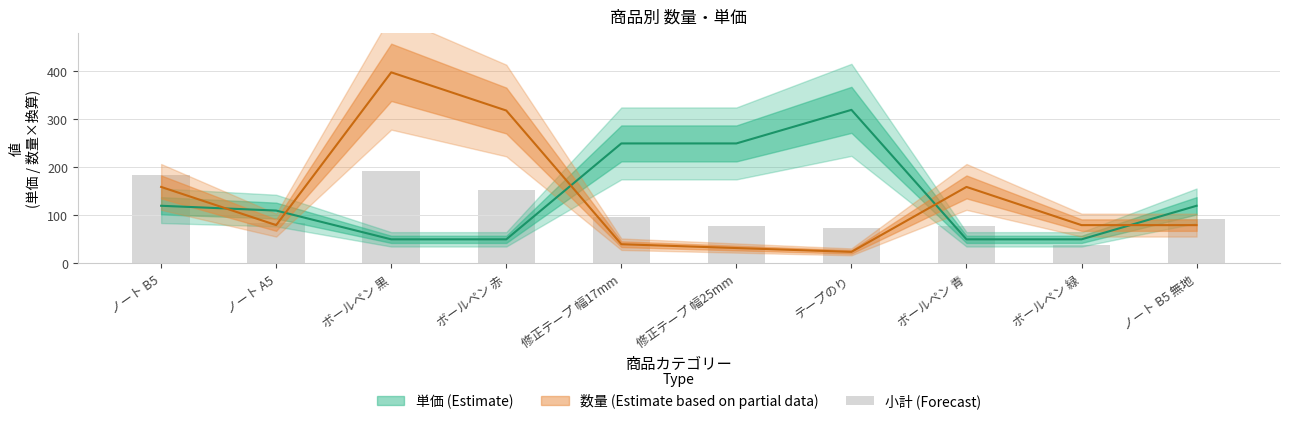

What is the sum of all values?

1068.3